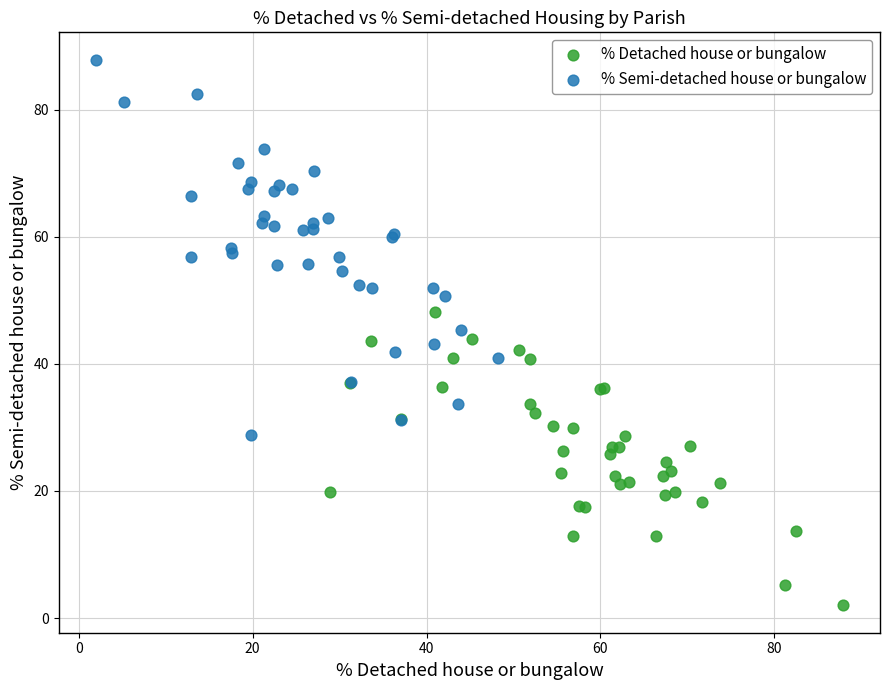

Which series has the widest spread of Y values?

% Semi-detached house or bungalow